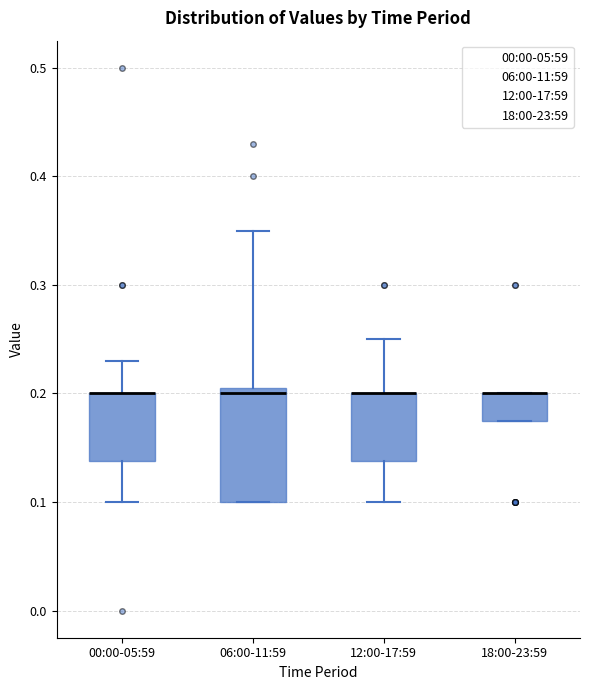

Reading left to right, transcribe this box plot: for each box, give where its median line is, the range the box spans, and where its two whiskers end, as read against the y-axis. The values are not printed on the chart, so give them approximately, as read against the axis.

00:00-05:59: median 0.20 (drawn on the box's upper edge), box 0.14 to 0.20, whiskers 0.10 to 0.23
06:00-11:59: median 0.20, box 0.10 to 0.21, whiskers 0.10 to 0.35
12:00-17:59: median 0.20 (drawn on the box's upper edge), box 0.14 to 0.20, whiskers 0.10 to 0.25
18:00-23:59: median 0.20 (drawn on the box's upper edge), box 0.18 to 0.20, whiskers 0.18 to 0.20